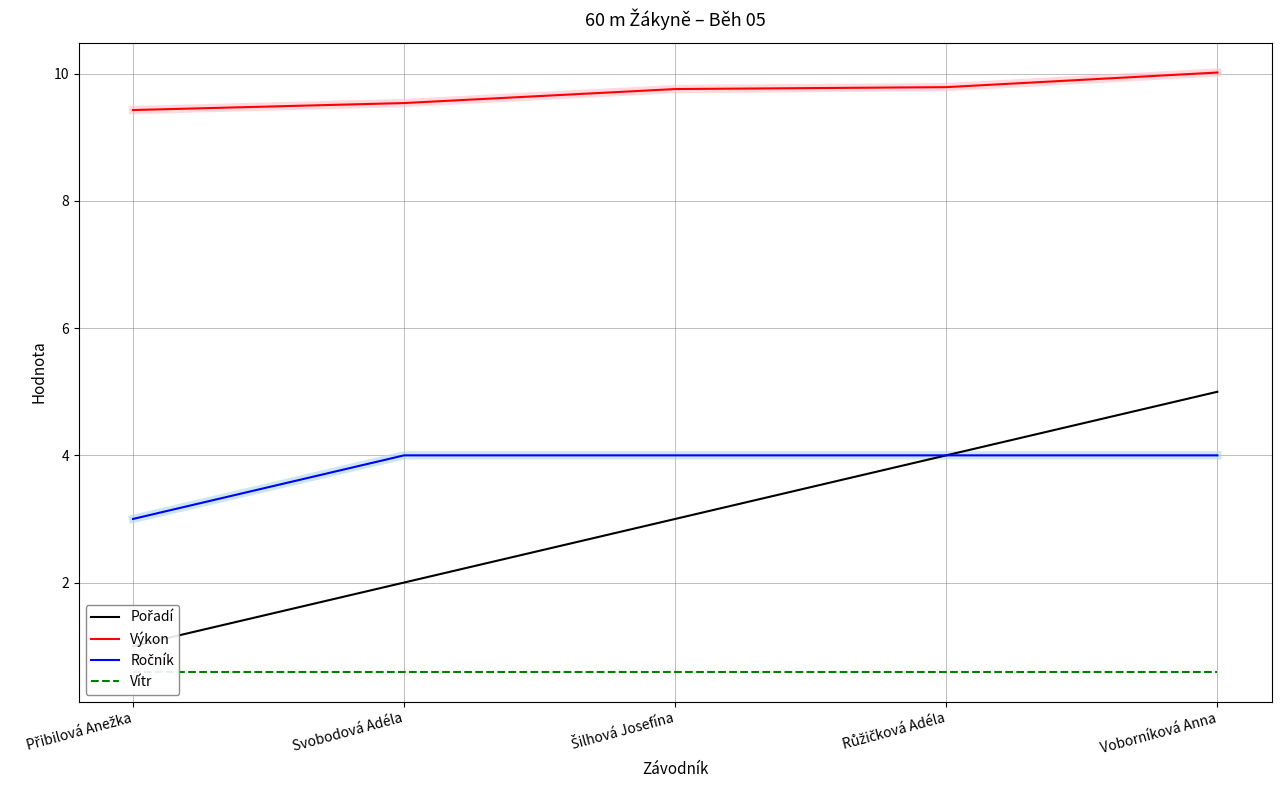

True or false: Výkon has a value of 9.8 at Šilhová Josefína.

True